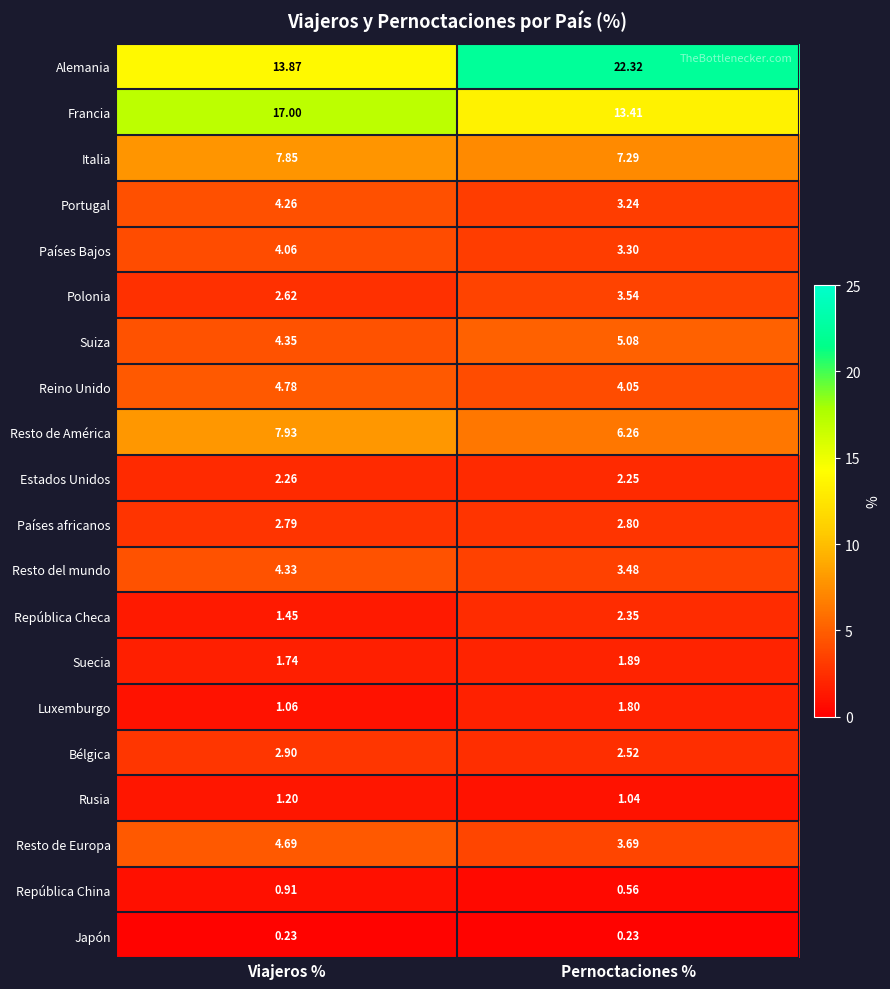

Which series has the largest total across all categories?

Alemania